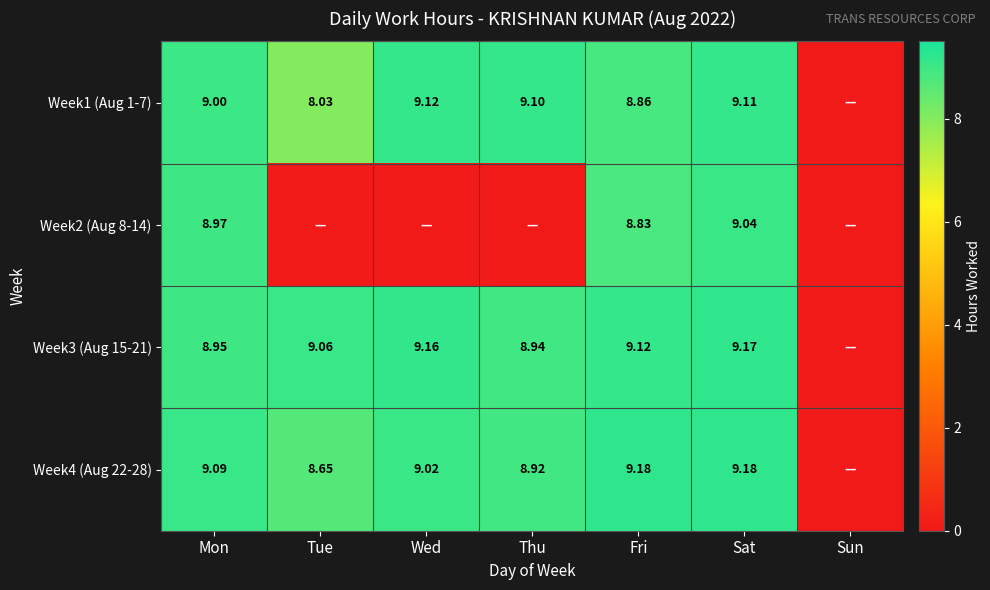

Between Thu and Sun, which series saw the biggest shift?

Week1 (Aug 1-7)